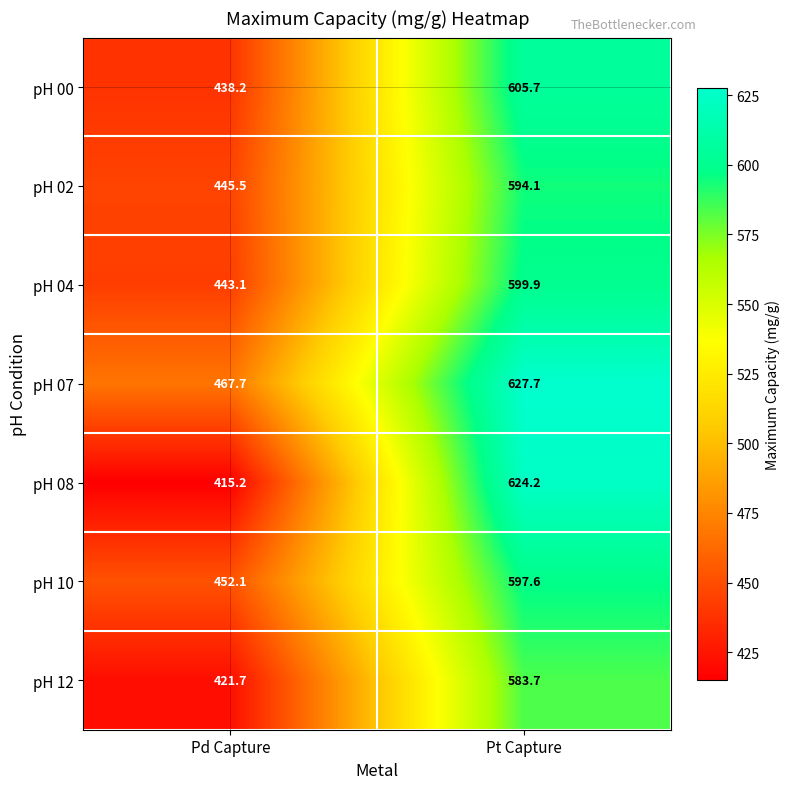

List the series in order of their peak value, lowest first.

pH 12, pH 02, pH 10, pH 04, pH 00, pH 08, pH 07